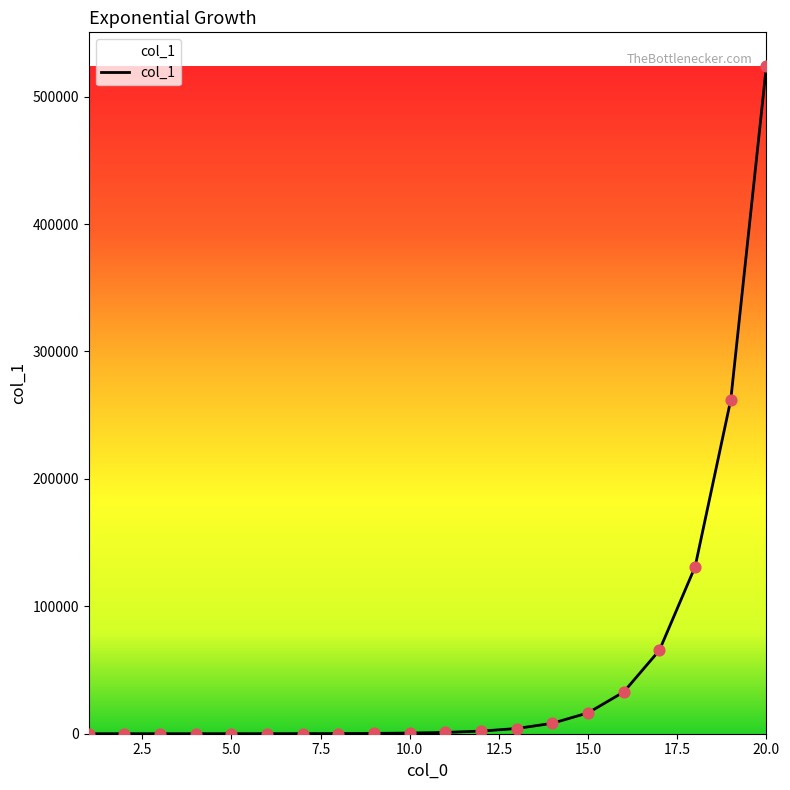

What is the greatest value displayed?

524288